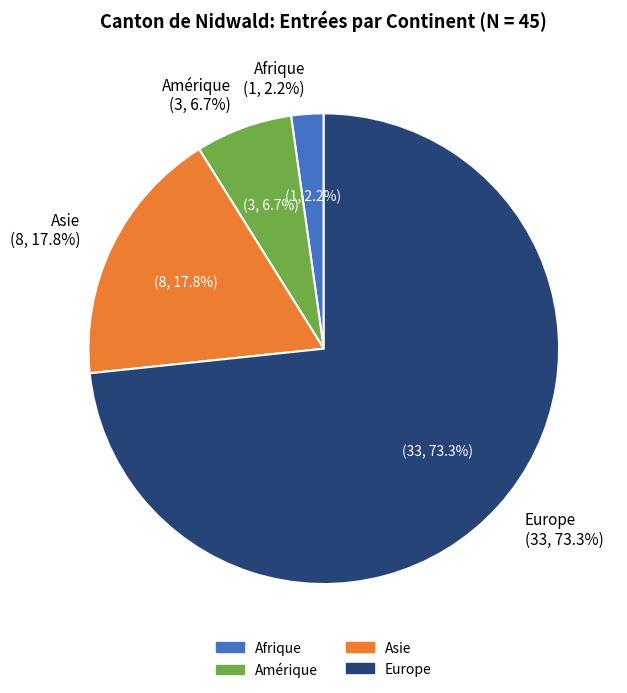

What percentage is the Afrique slice, to the nearest percent?

2%